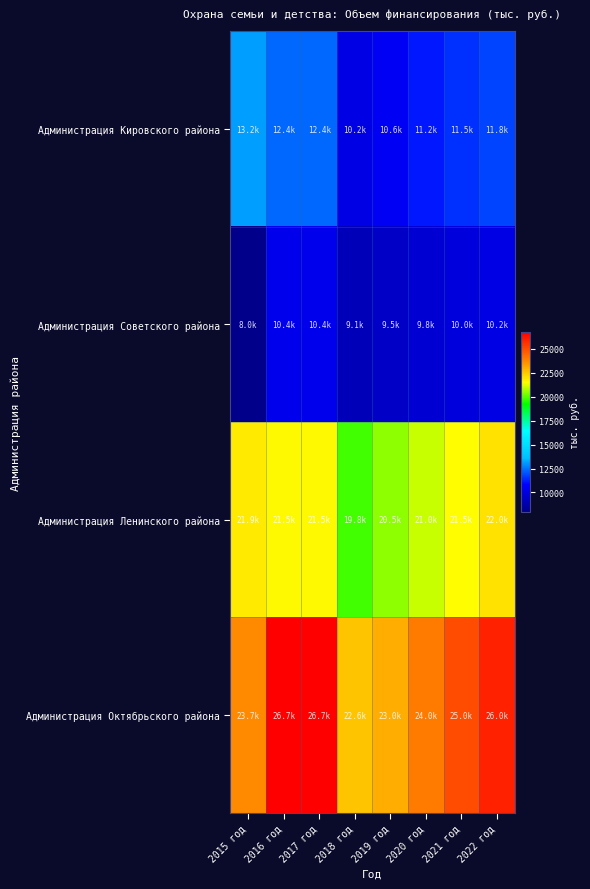

Reading right to left, extract all data points from this chart.

Администрация Кировского района: 2022 год=11800.0	2021 год=11500.0	2020 год=11200.0	2019 год=10580.0	2018 год=10223.0	2017 год=12369.0	2016 год=12369.0	2015 год=13167.0
Администрация Советского района: 2022 год=10200.0	2021 год=10000.0	2020 год=9800.0	2019 год=9500.0	2018 год=9125.0	2017 год=10374.0	2016 год=10374.0	2015 год=7980.0
Администрация Ленинского района: 2022 год=22000.0	2021 год=21500.0	2020 год=21000.0	2019 год=20500.0	2018 год=19821.6	2017 год=21546.0	2016 год=21546.0	2015 год=21865.2
Администрация Октябрьского района: 2022 год=26000.0	2021 год=25000.0	2020 год=24000.0	2019 год=23000.0	2018 год=22618.0	2017 год=26733.0	2016 год=26733.0	2015 год=23700.6